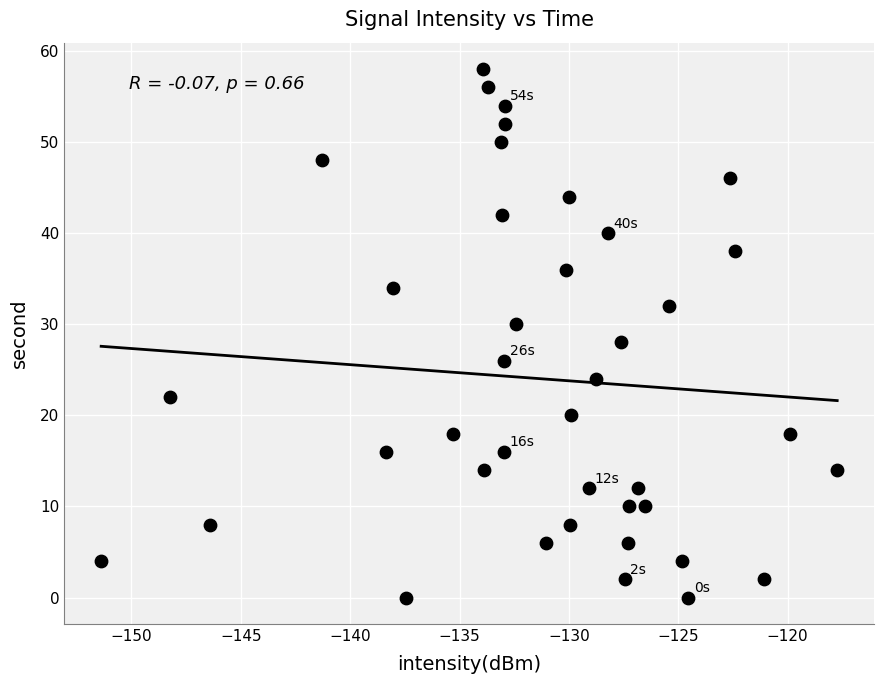

What is the range of Y values (max minus min)?

58